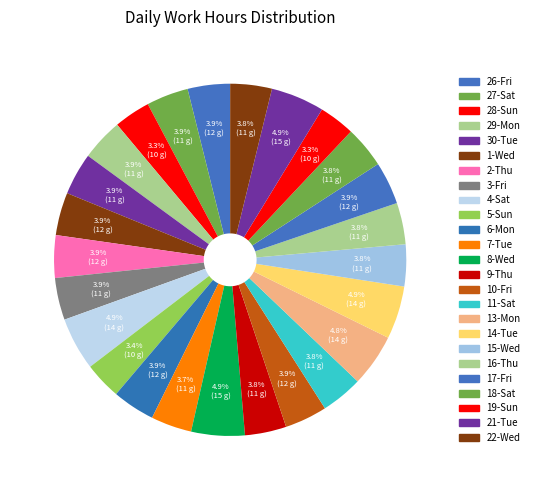

How many slices are in this pie chart?

25